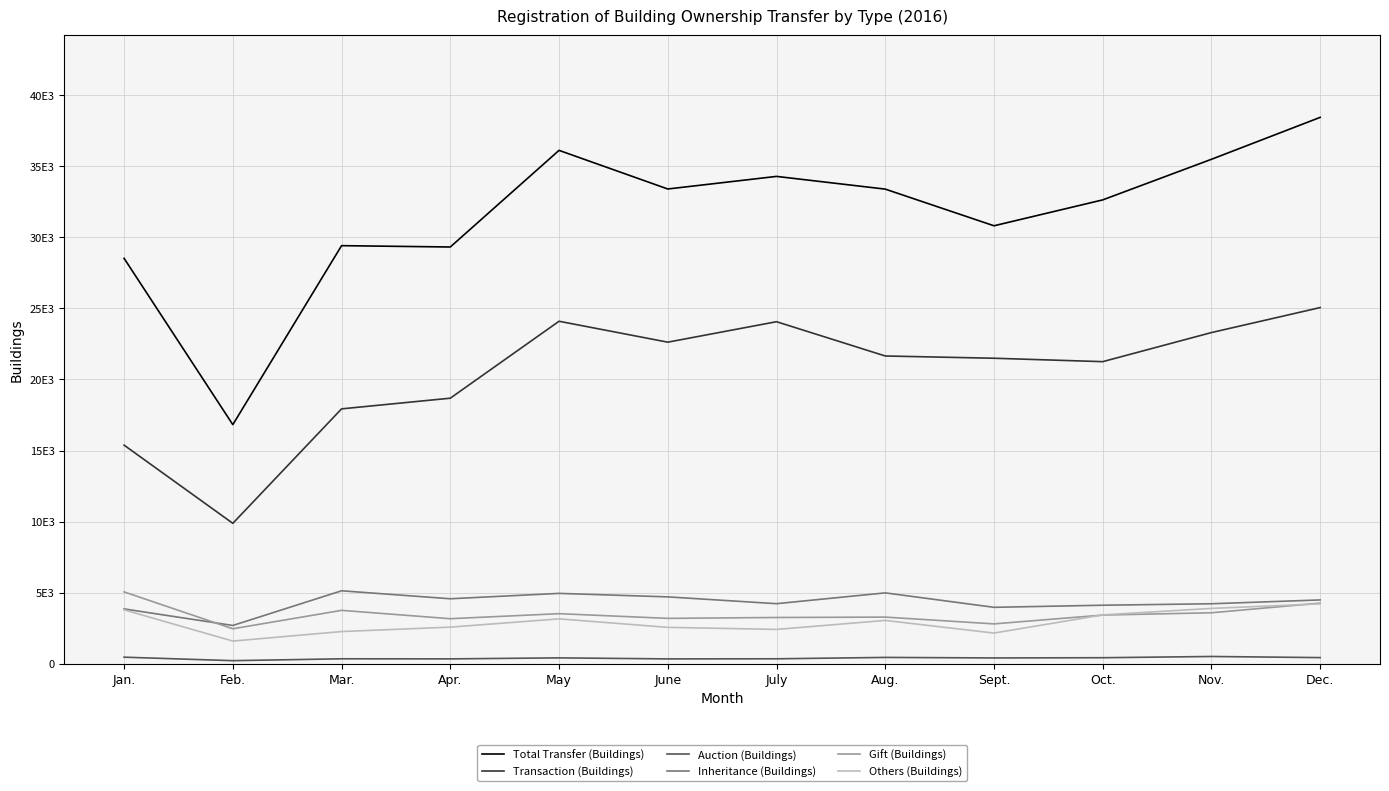

Rank the categories by Inheritance (Buildings) value from lowest to highest.

Feb., Jan., Sept., Oct., Nov., July, Dec., Apr., June, May, Aug., Mar.